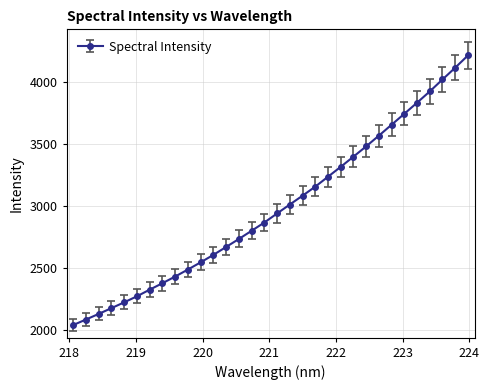

What is the value of the 29th point from the left?

3921.6